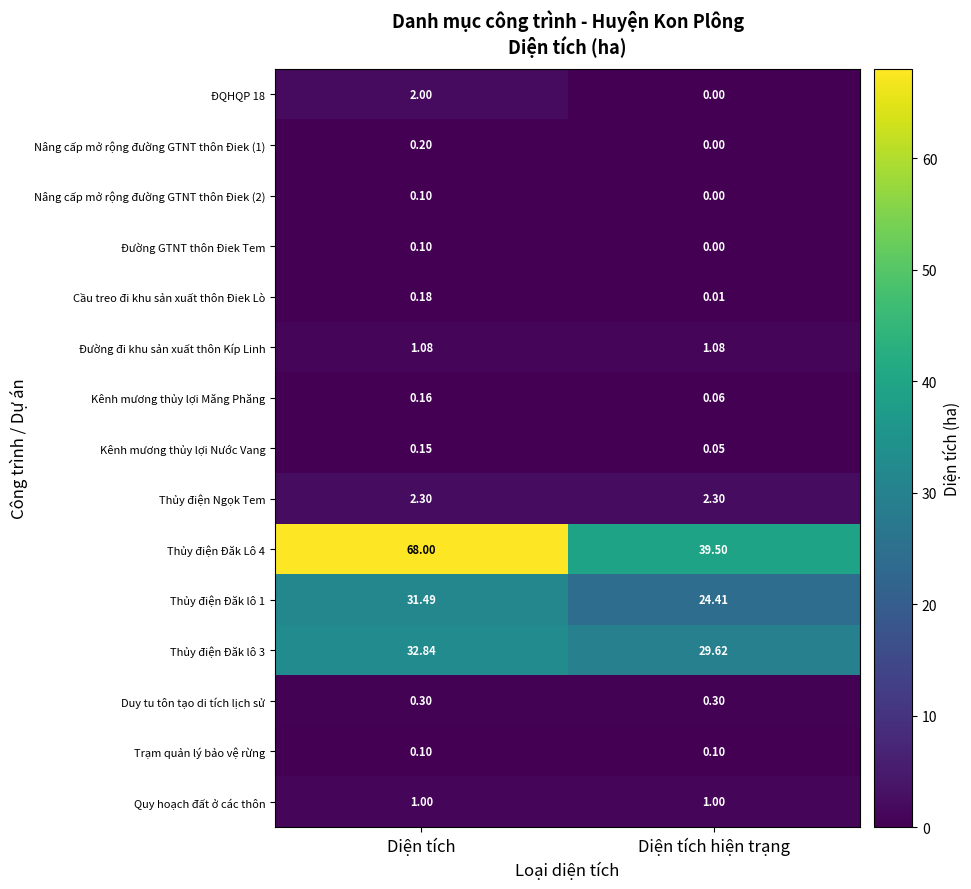

Where is Thủy điện Đăk lô 3 nearest to the value 31?

Diện tích hiện trạng